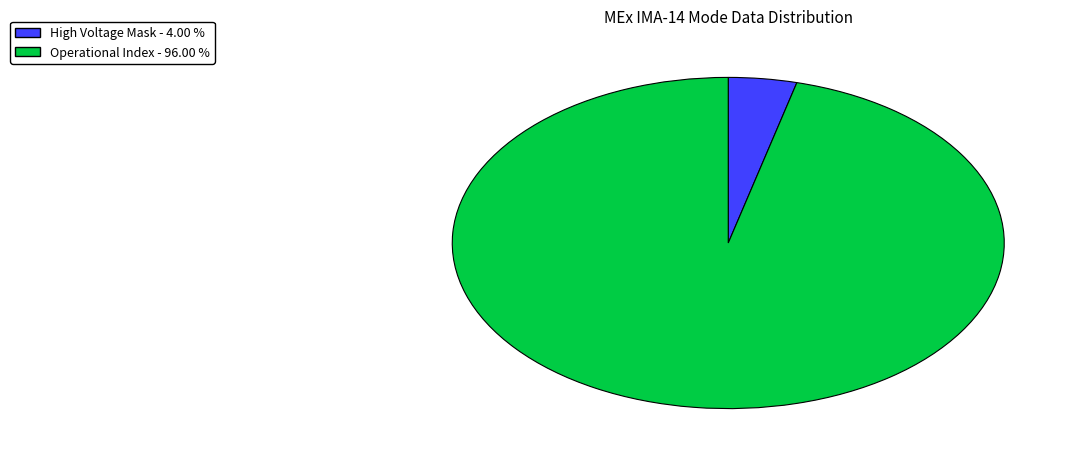

Is there any slice that represents more than half of the pie?

Yes